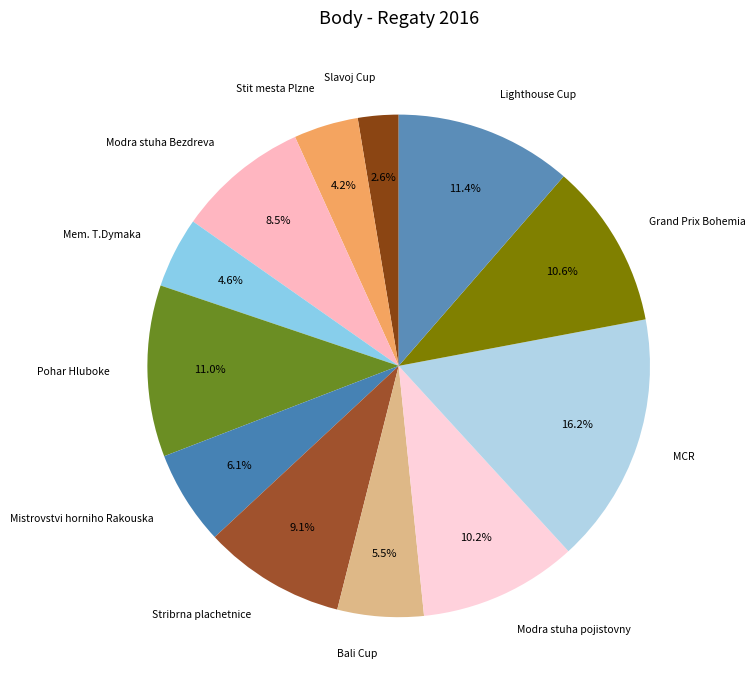

Is Mistrovstvi horniho Rakouska the majority of the pie?

No